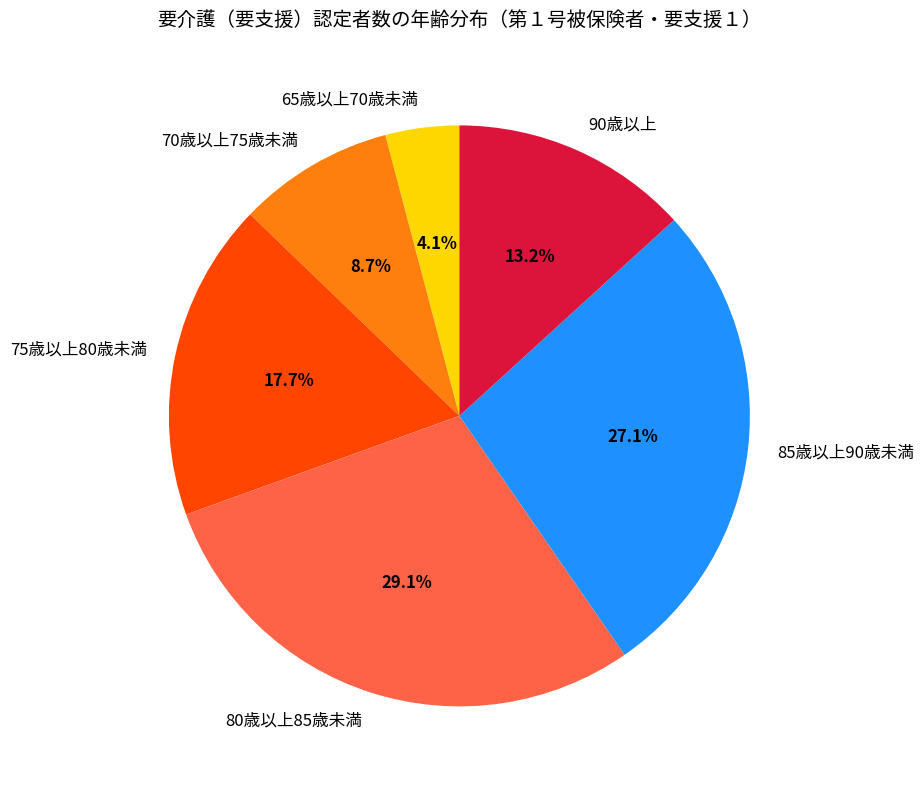

Count the number of slices in the pie.

6